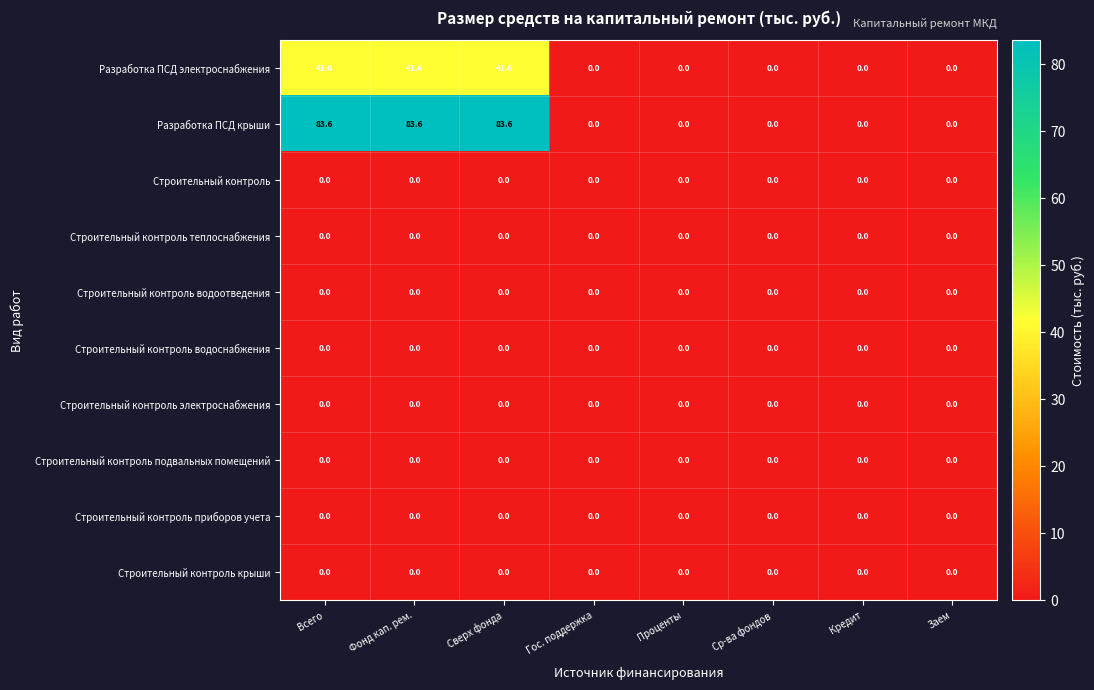

What is the total value across all series at Фонд кап. рем.?

125.2